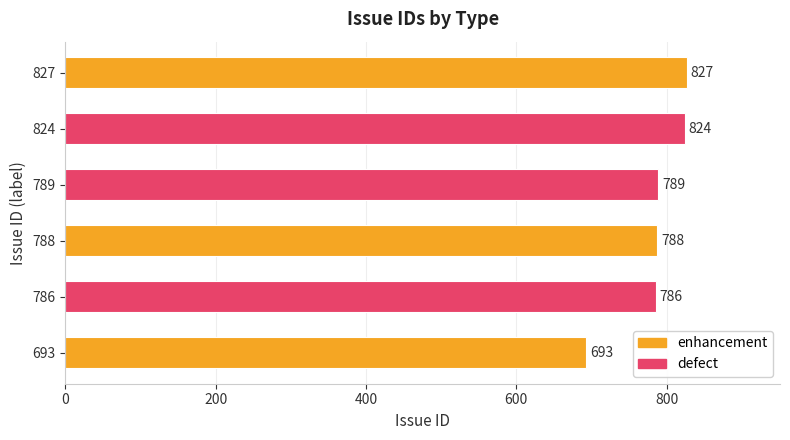

What is the greatest value displayed?

827